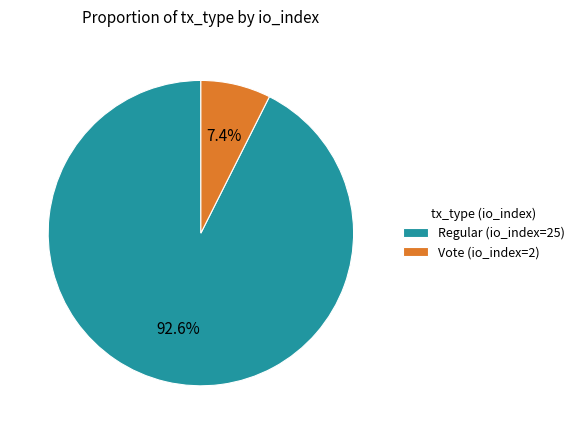

Count the number of slices in the pie.

2